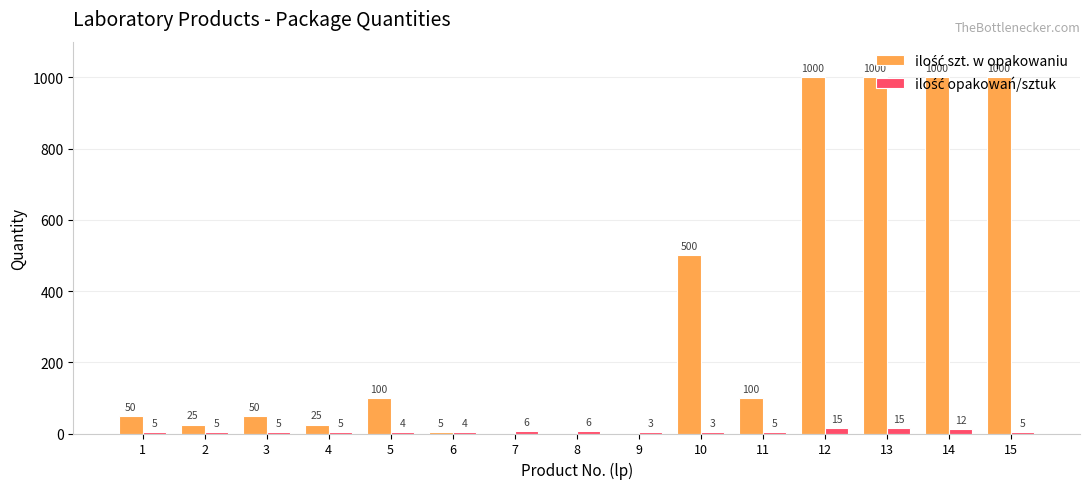

What is the greatest value displayed?

1000